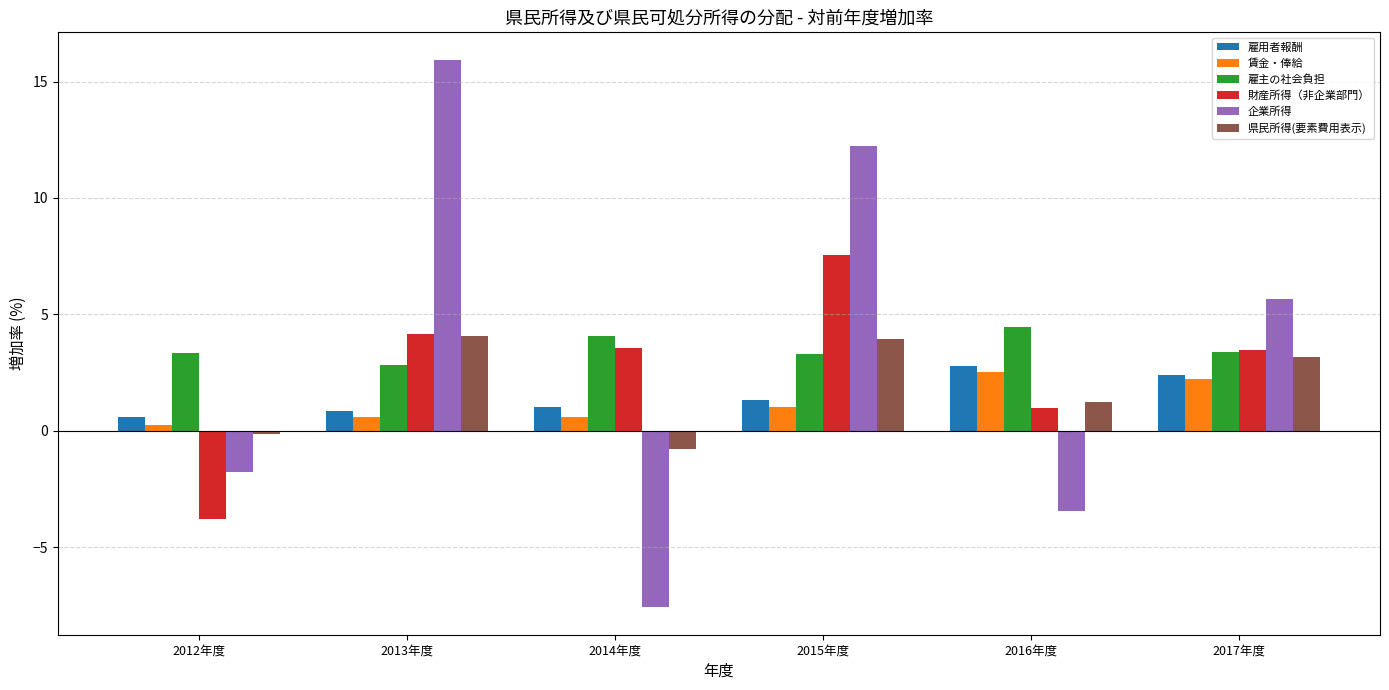

What is the total value across all series at 2015年度?

29.4